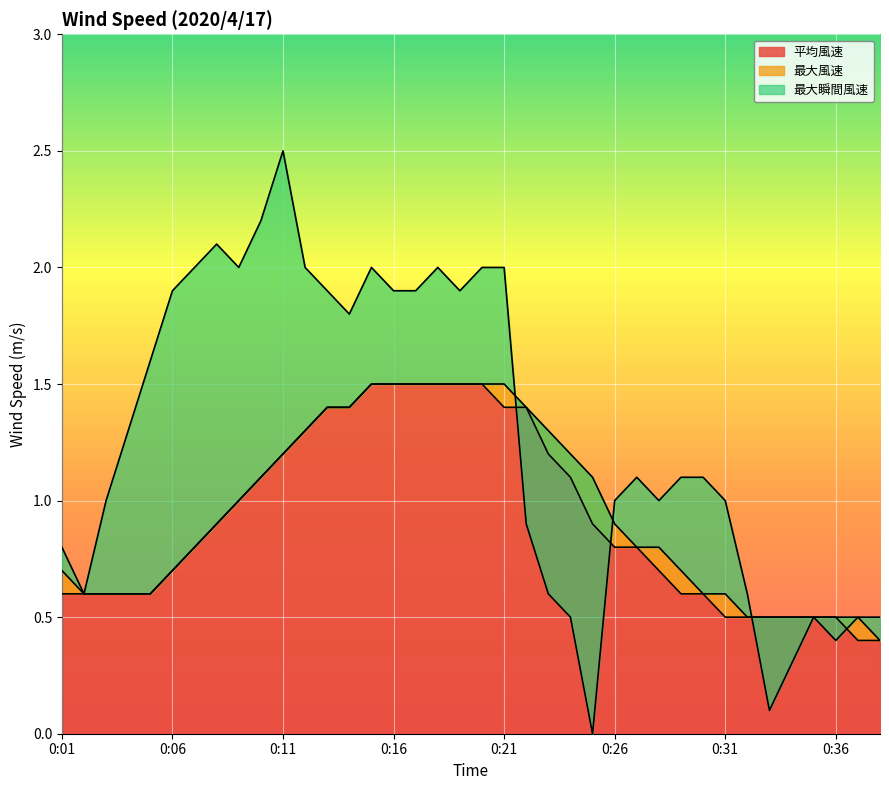

What is the value of the 最大瞬間風速 point at the 7th from the left?

2.0